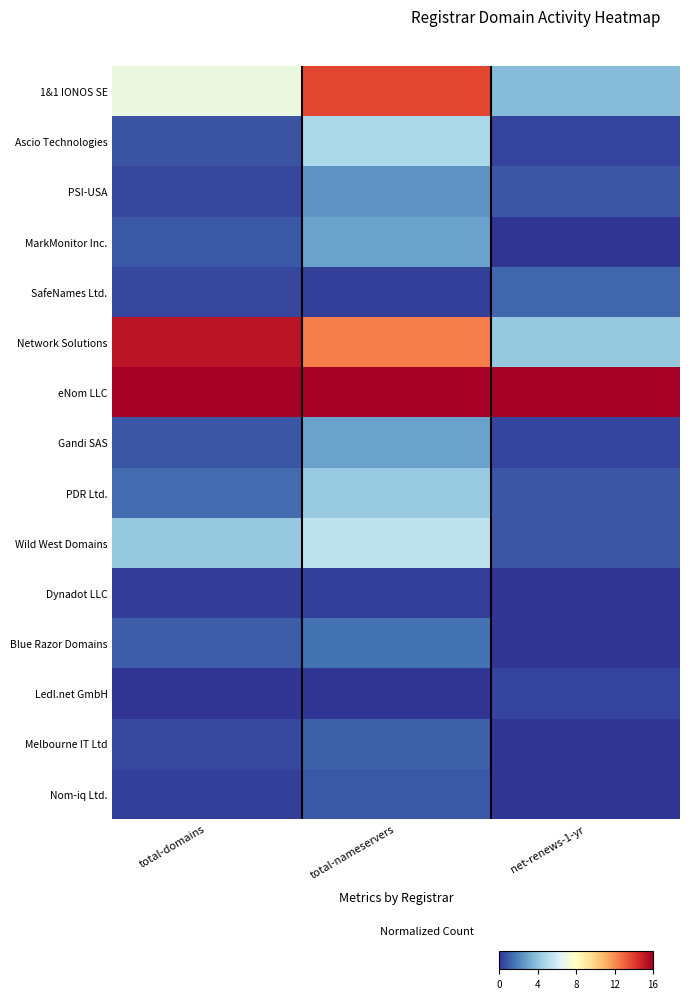

At which category is the sum across all series the highest?

total-nameservers